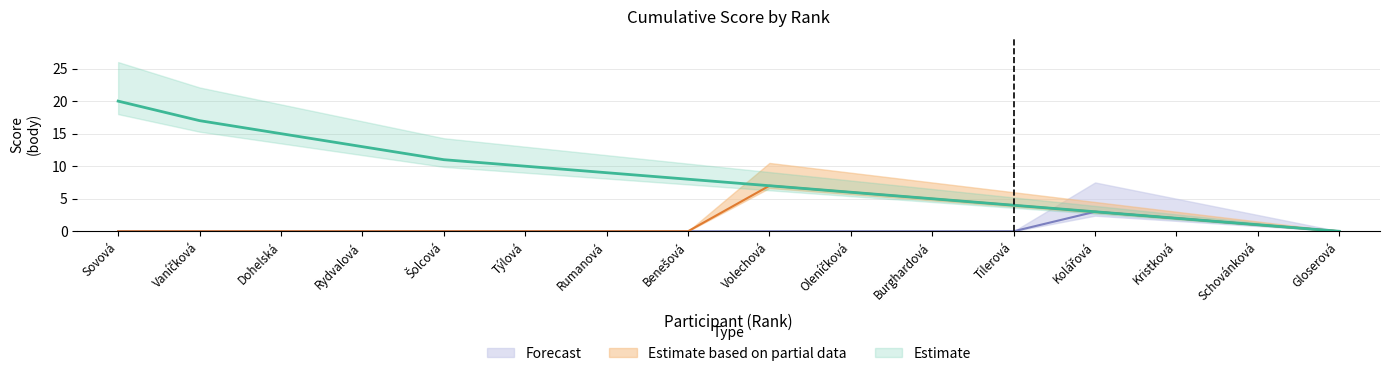

Which category has the highest value across all series?

Sovová